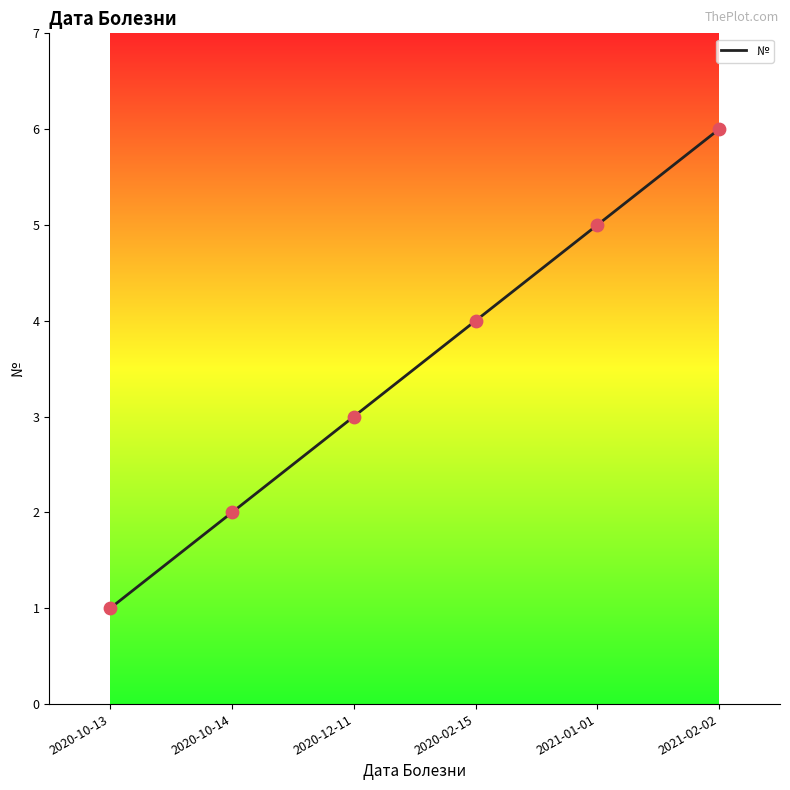

What is the ratio of the value at 2021-01-01 to the value at 2020-12-11?

1.7